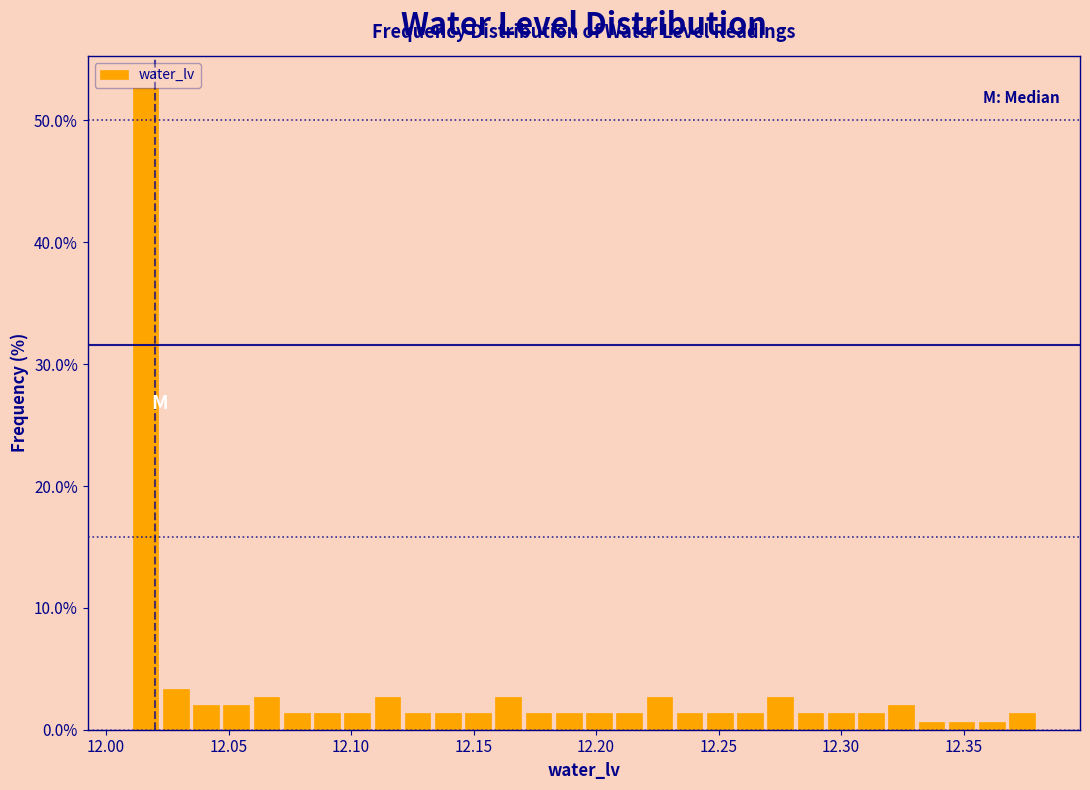

Read against the x-axis, roughly where is the centre of the tallest bar?

12.015